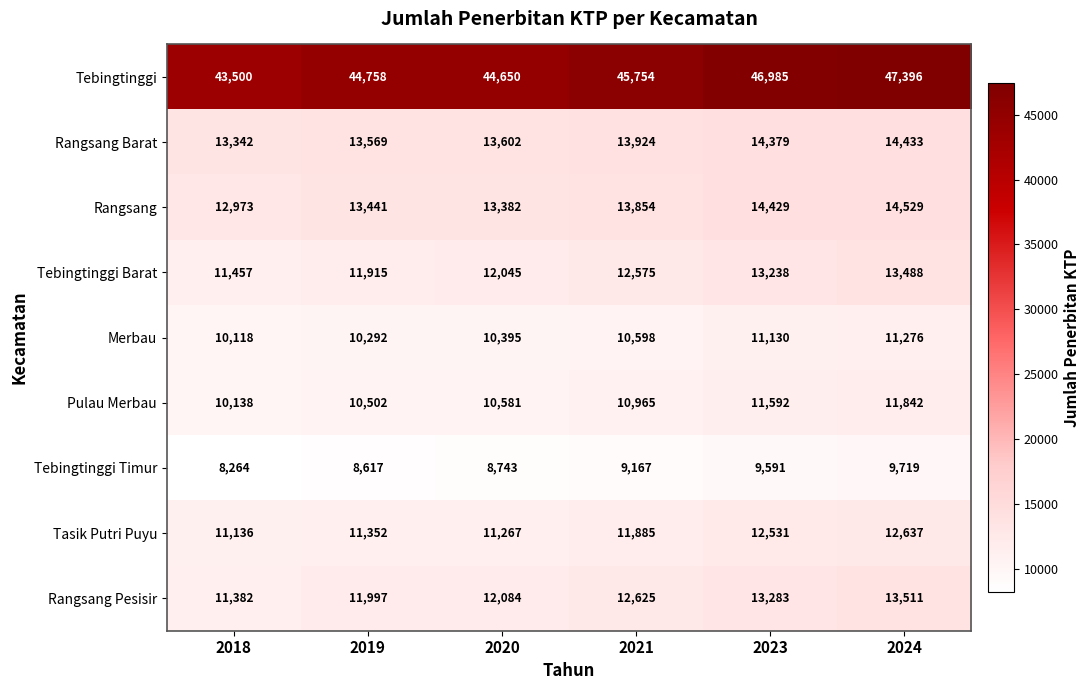

Which series has the largest total across all categories?

Tebingtinggi